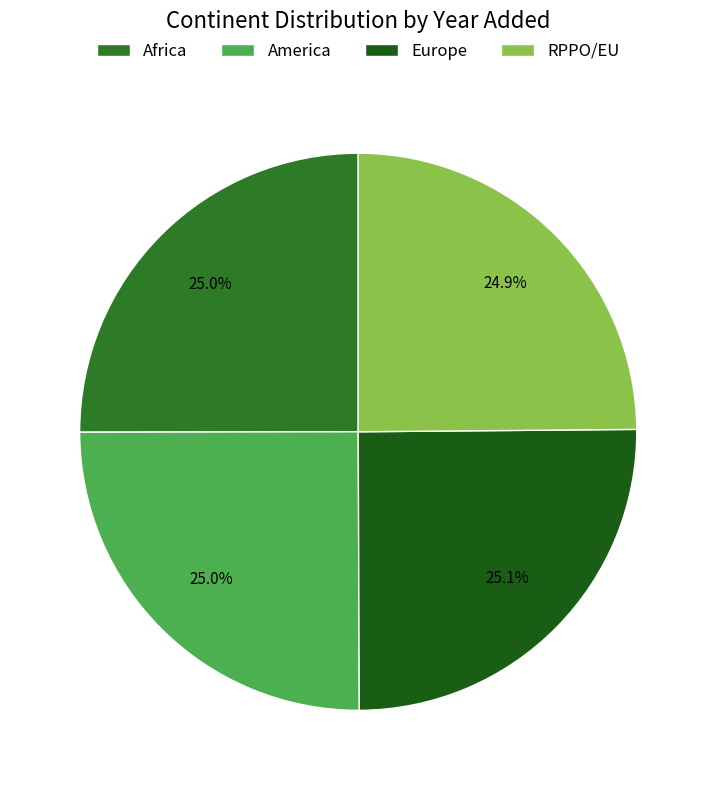

Approximately how many times larger is the value at Africa compared to America?

1.0